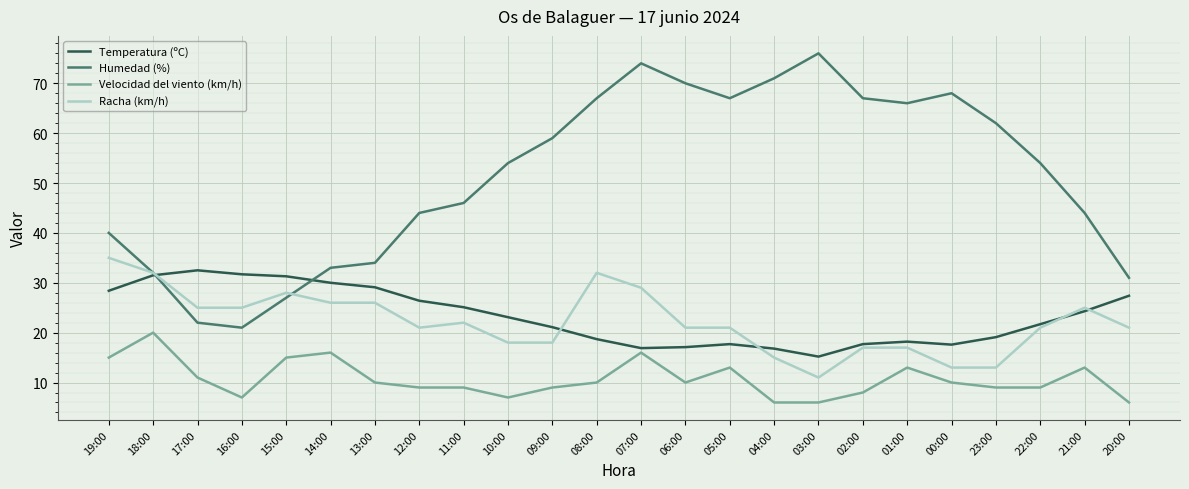

True or false: Humedad (%) and Velocidad del viento (km/h) intersect in this chart.

False